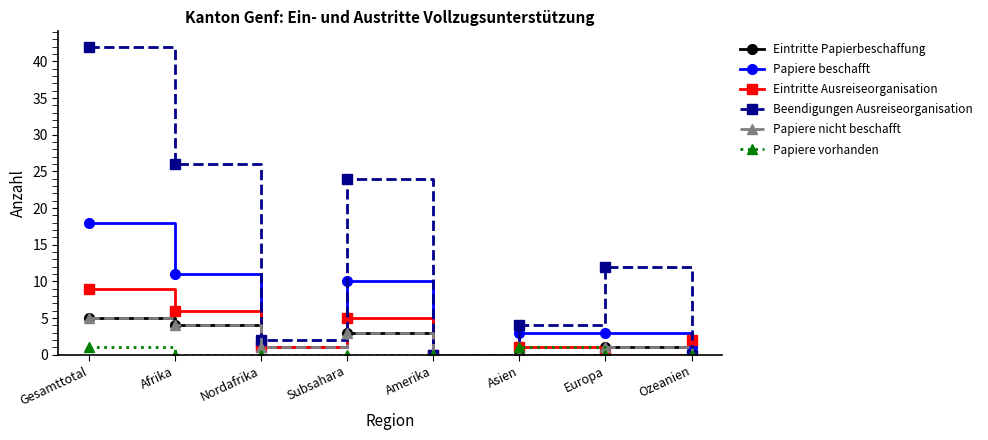

Is this an area chart (filled region under the line)?

No